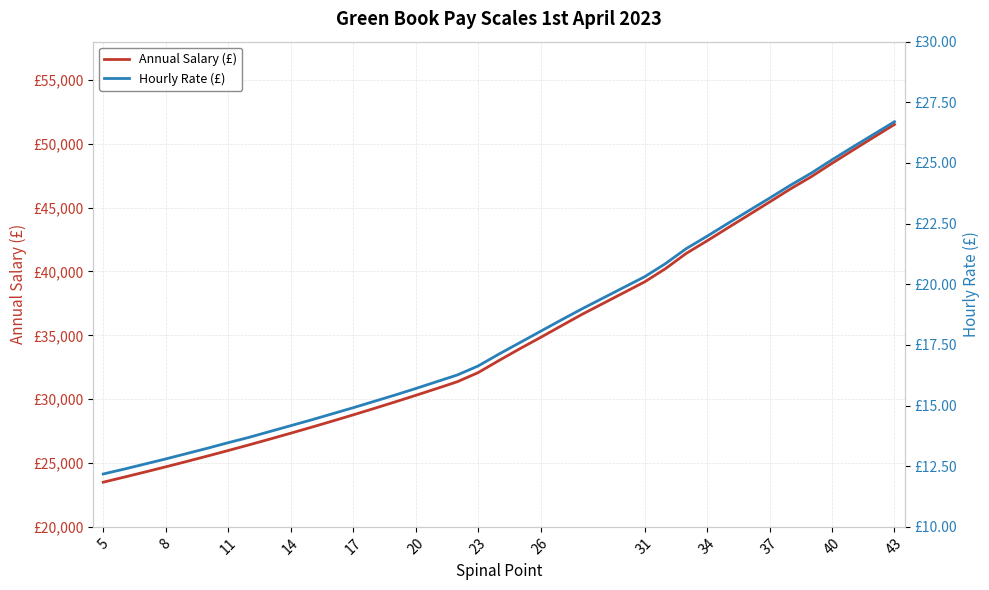

True or false: Hourly Rate (£) and Annual Salary (£) cross at least once.

False